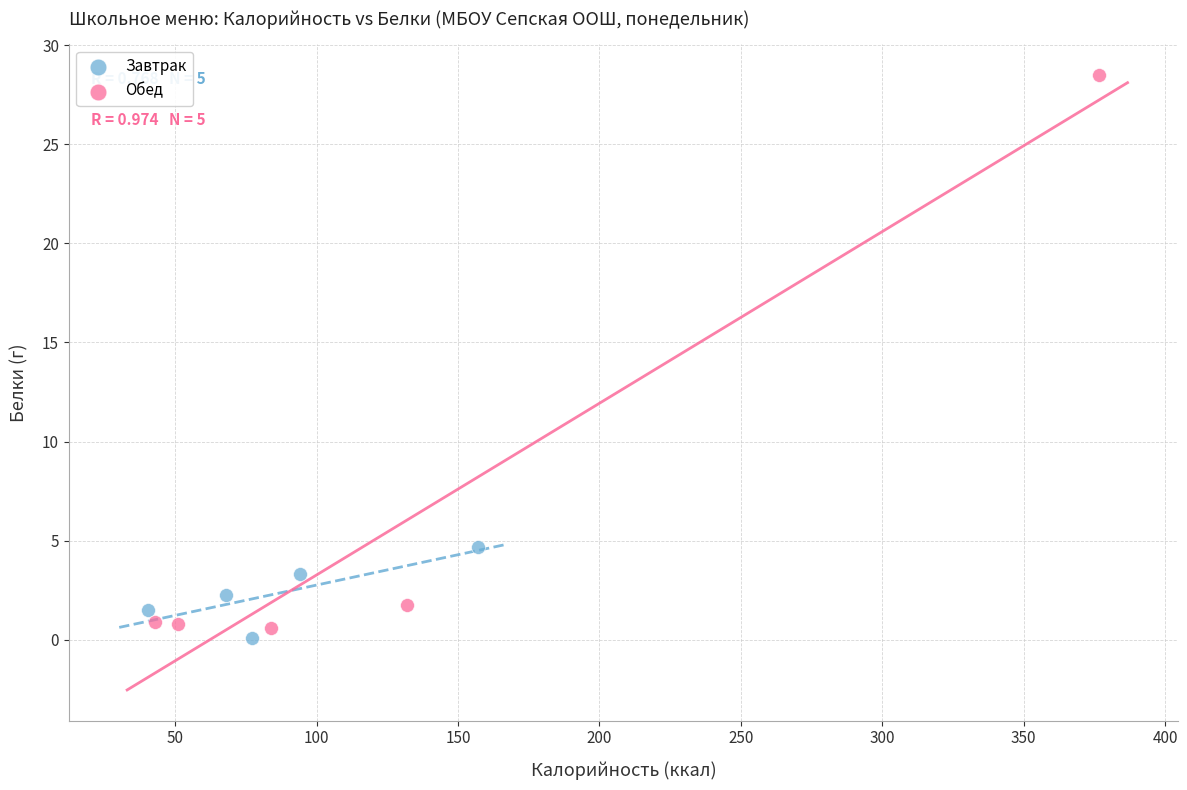

Which series reaches the maximum Y coordinate?

Обед